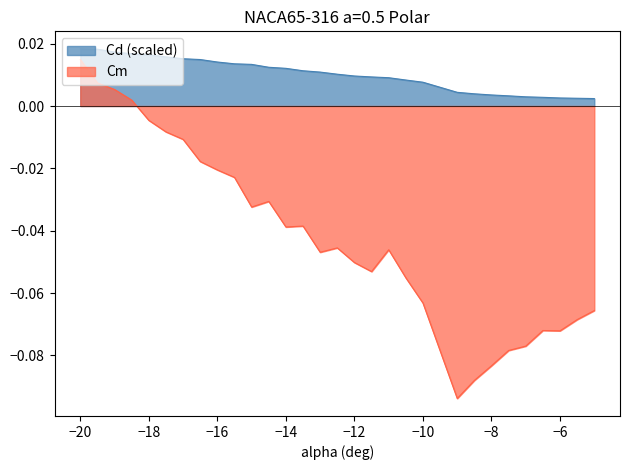

Rank the series by their average value, from highest to lowest.

Cd (scaled), Cm